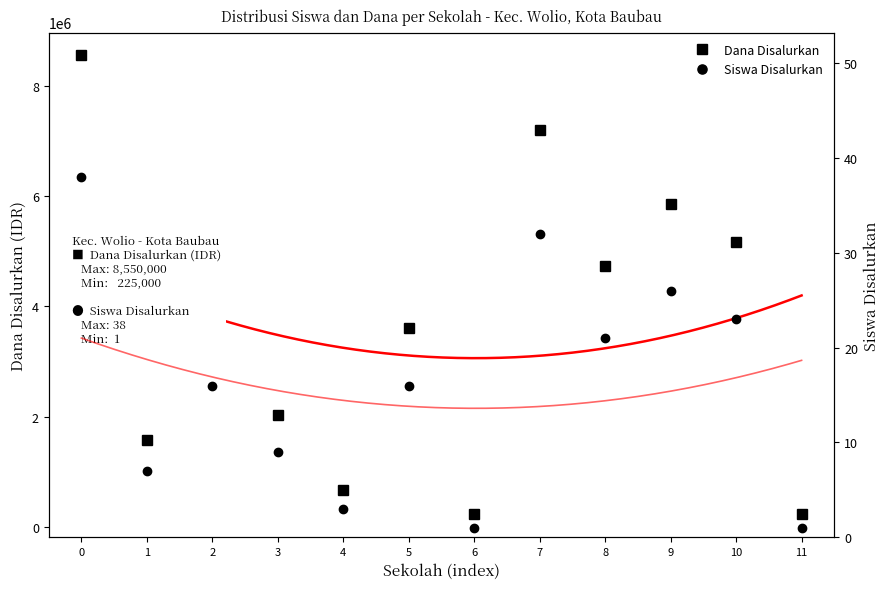

What are all the series names shown in the legend?

Dana Disalurkan, Siswa Disalurkan